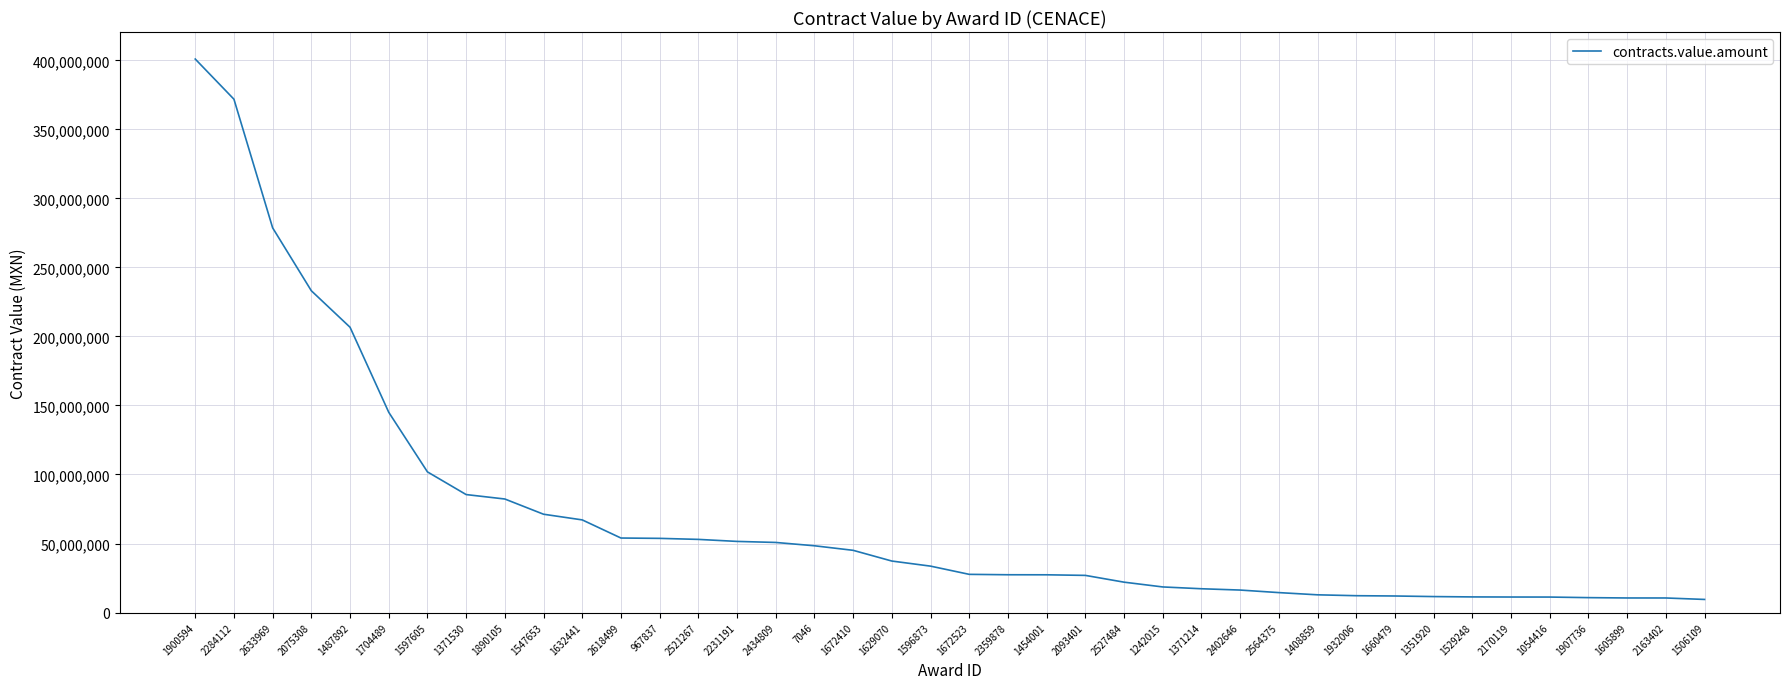

What is the change in value from 1487892 to 2434809?

-155919020.0